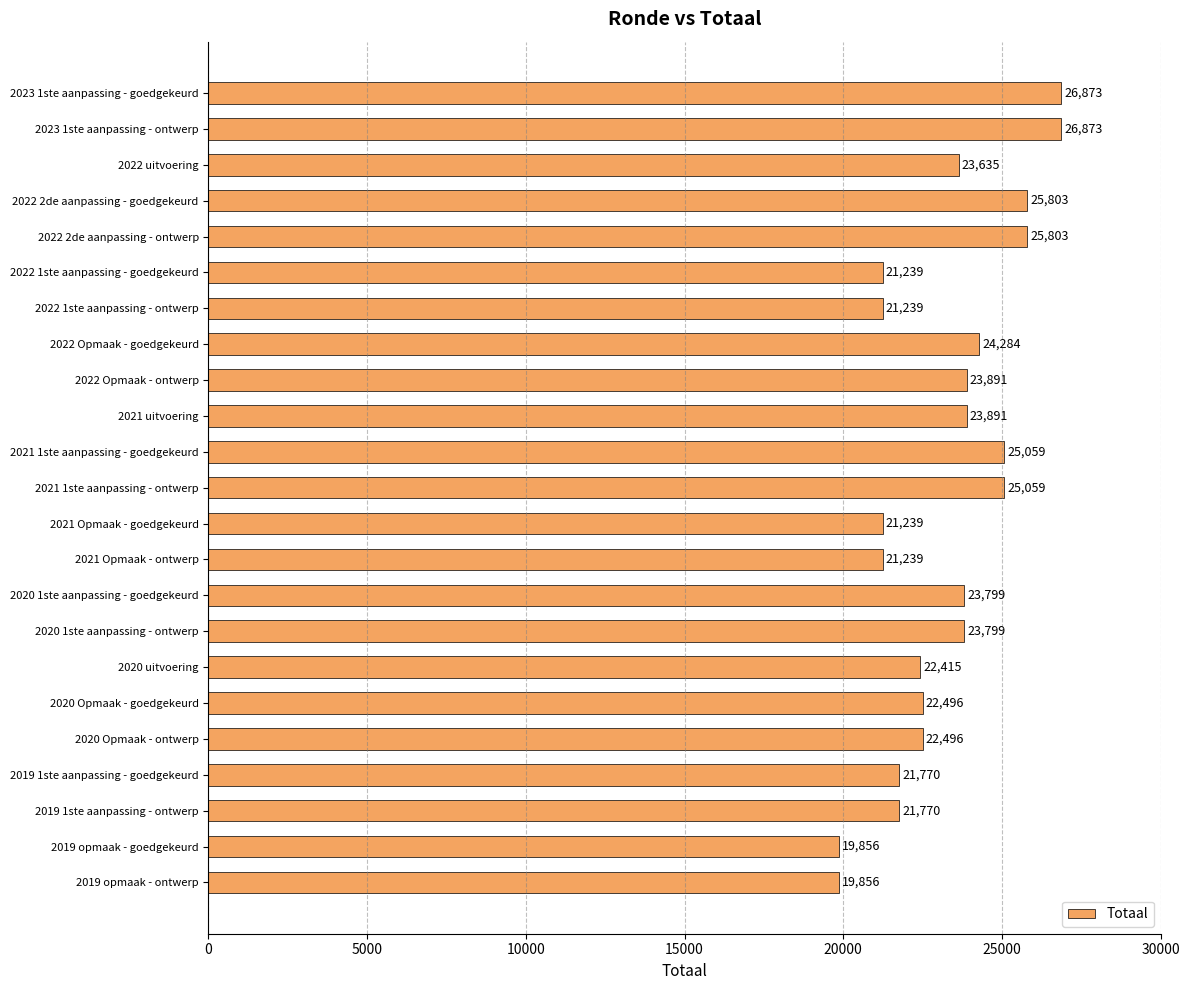

How many bars are there in total?

23